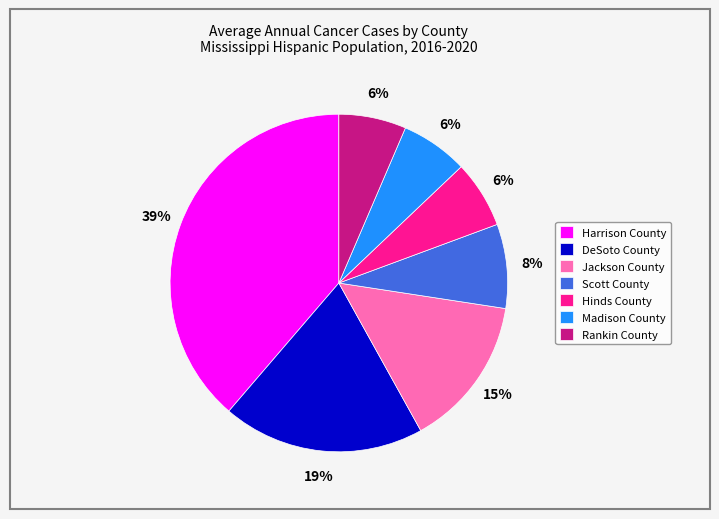

Is it true that Scott County is 22% of the pie?

False